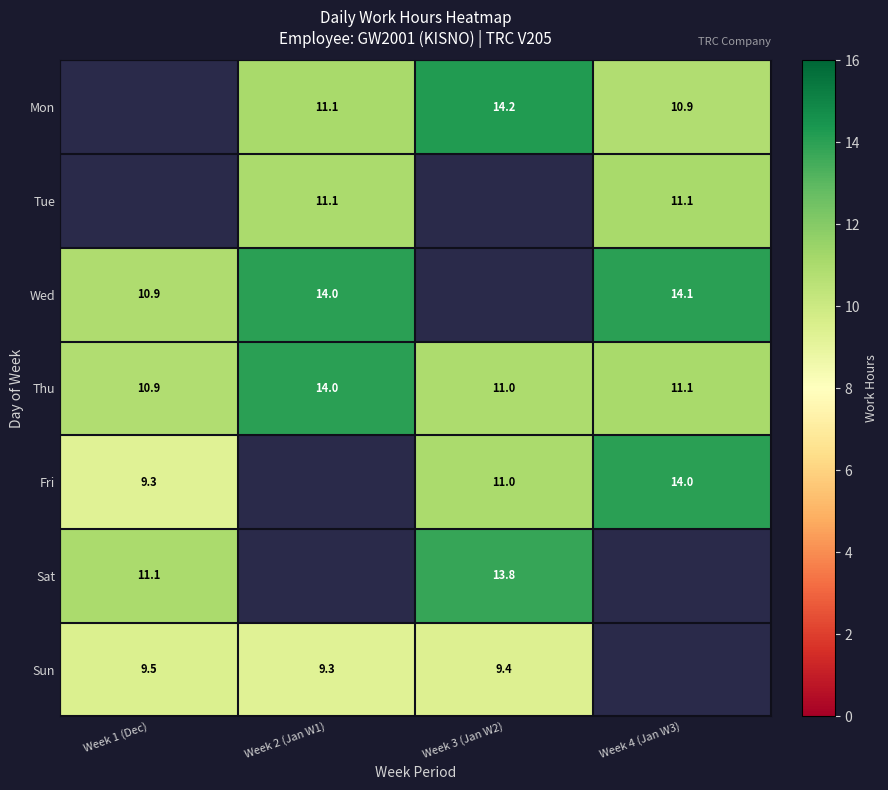

The Mon series shows 10.9 at Week 4 (Jan W3). True or false?

True